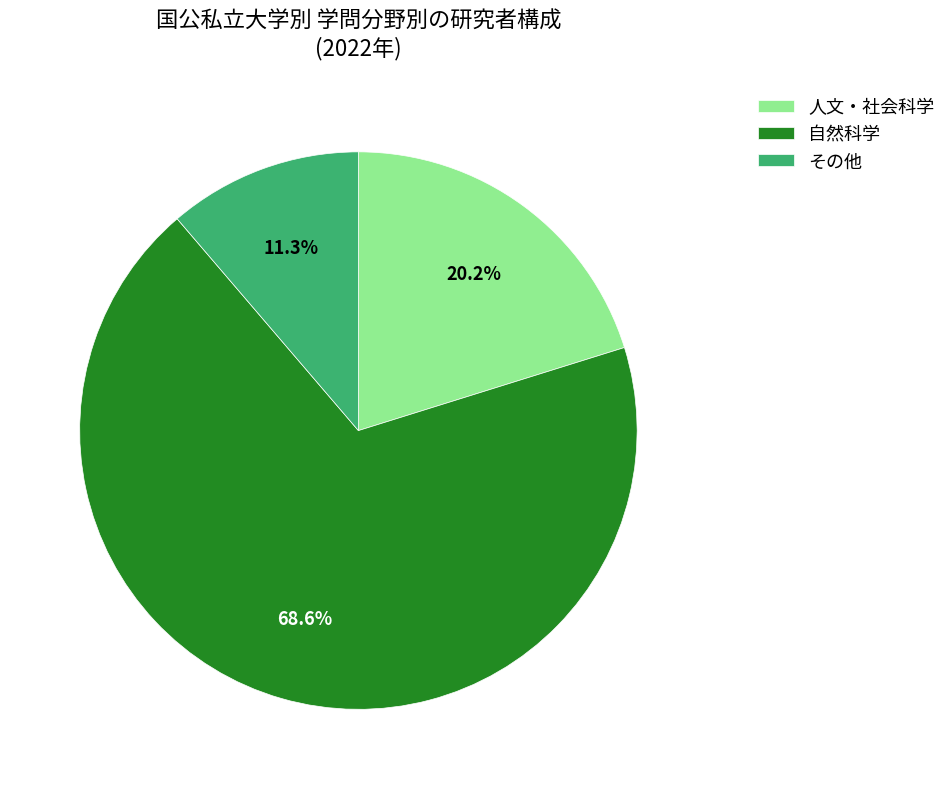

How many segments does this pie chart have?

3